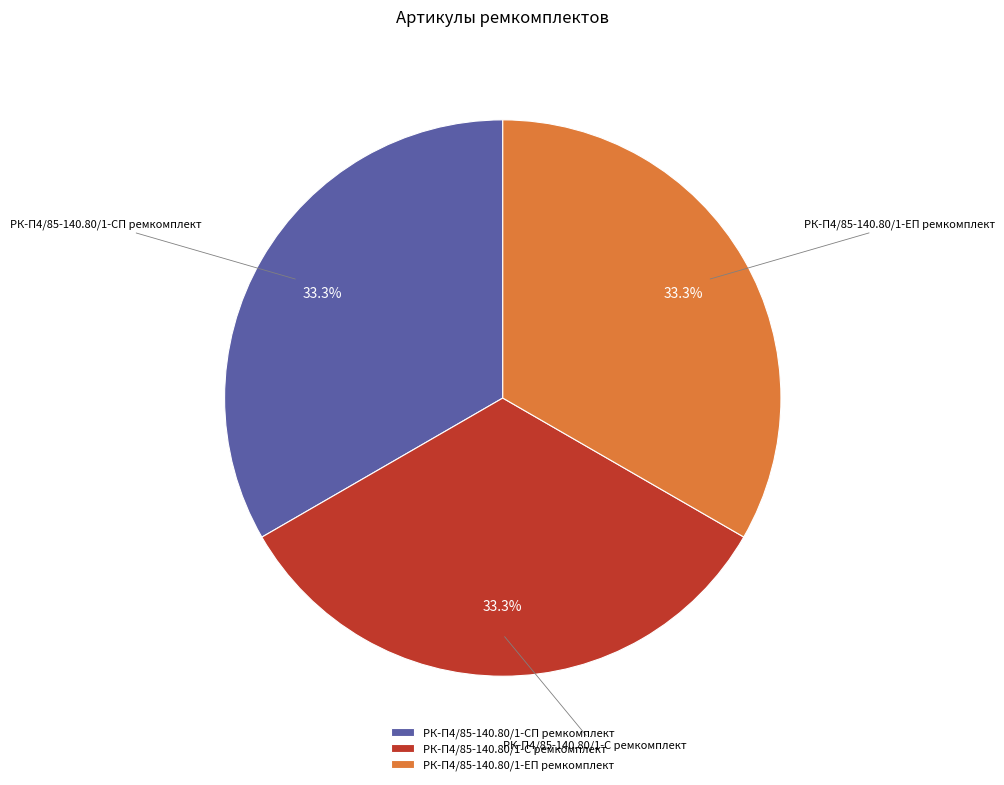

Combined, do РК-П4/85-140.80/1-СП ремкомплект and РК-П4/85-140.80/1-ЕП ремкомплект account for over 50%?

Yes